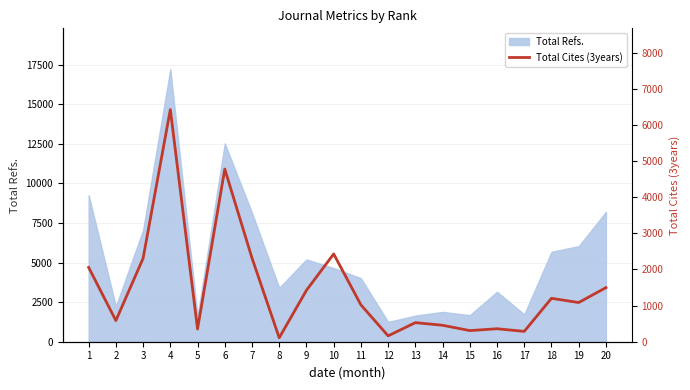

At which category does the chart reach its peak across all series?

4